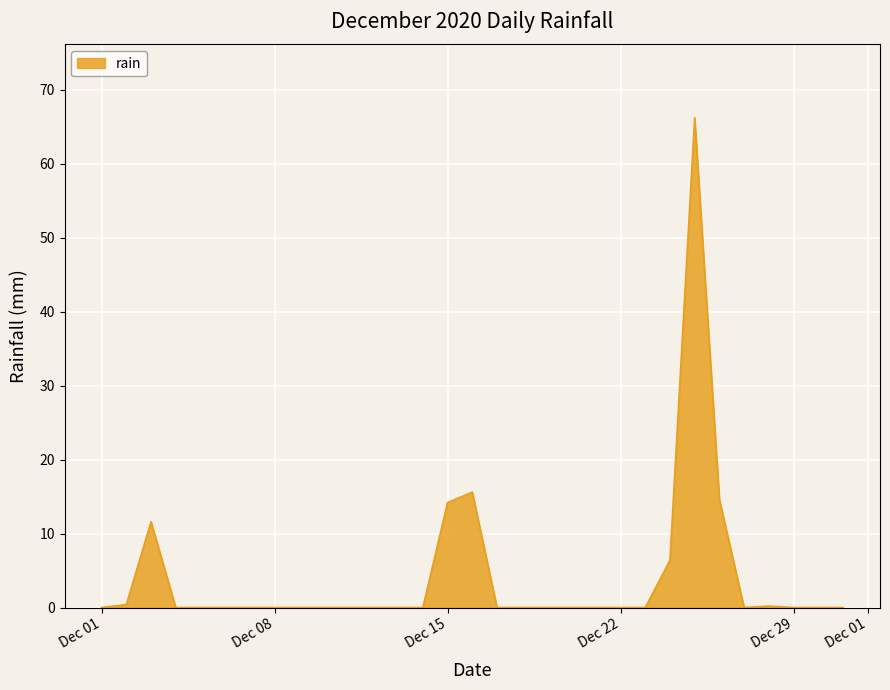

What is the maximum value shown in the chart?

66.2